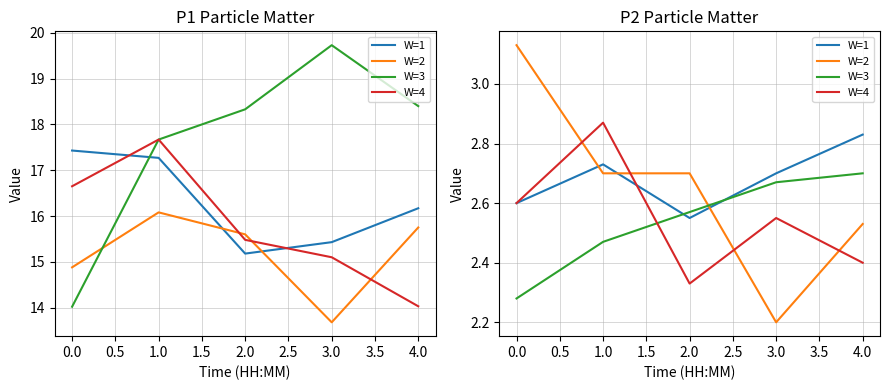

The W=3 series shows 3.9 at 1.5. True or false?

False